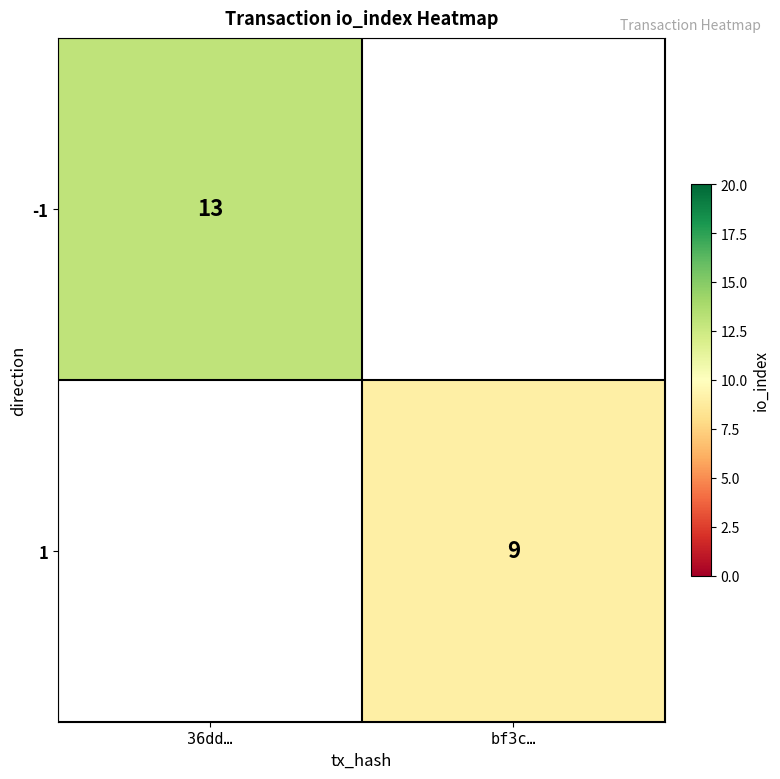

Is the value of 1 at bf3c… greater than the value of -1 at 36dd…?

No